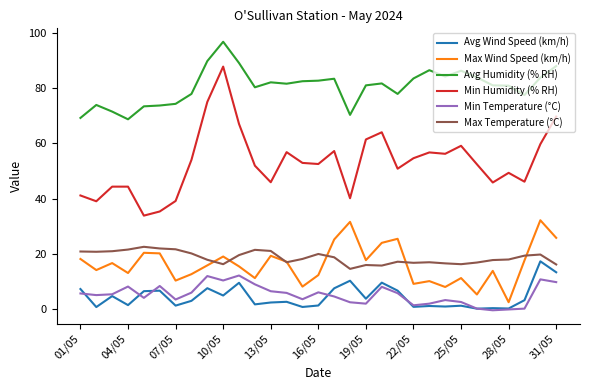

How many distinct data groups are displayed?

6